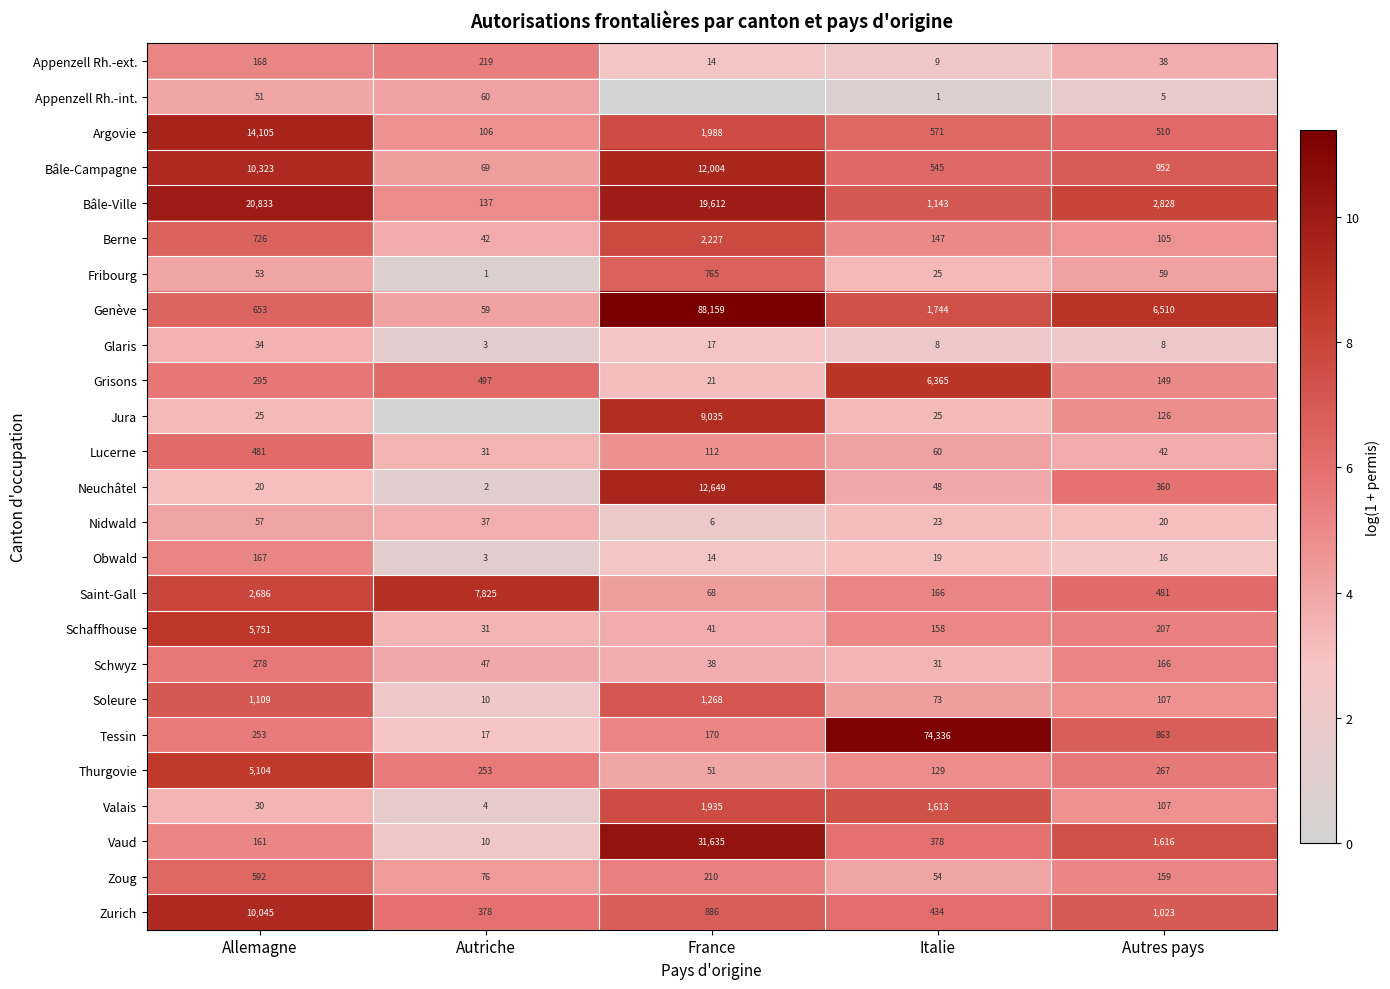

Which category has the highest value in the Berne series?

France